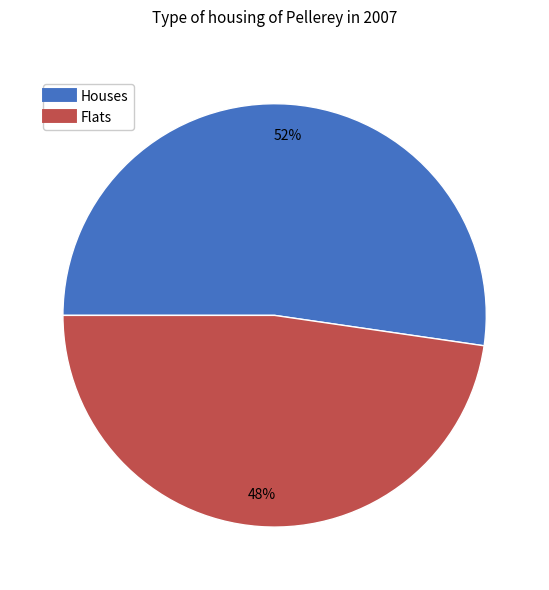

To the nearest percent, what is the average slice percentage?

50%